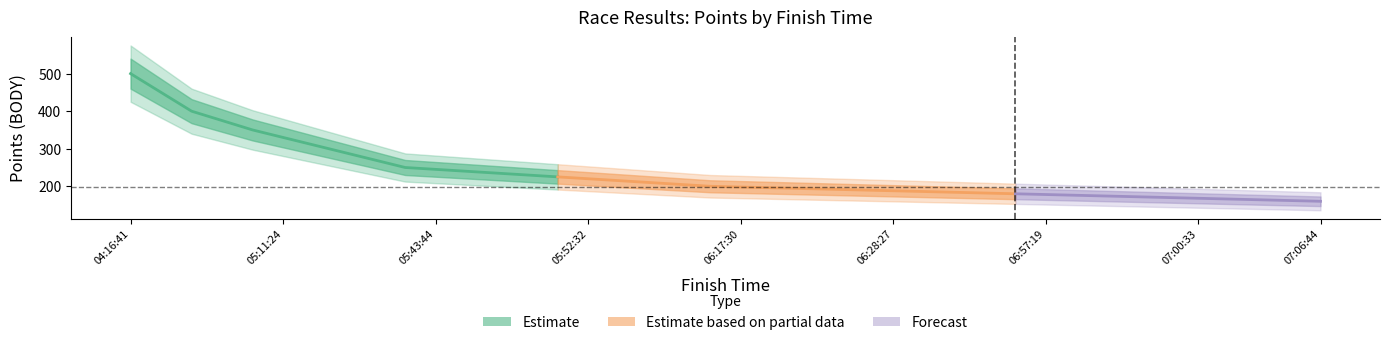

What is the difference between the maximum and minimum values in the BODY series?

340